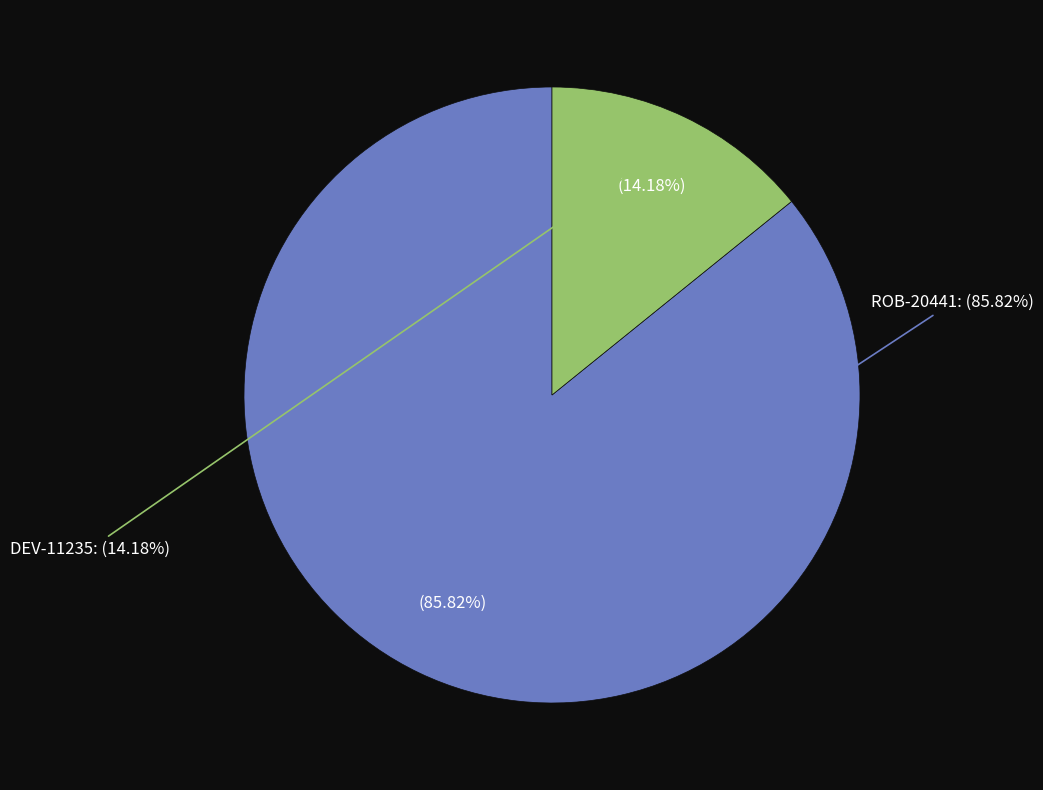

Is the sum of ROB-20441 and DEV-11235 greater than half?

Yes